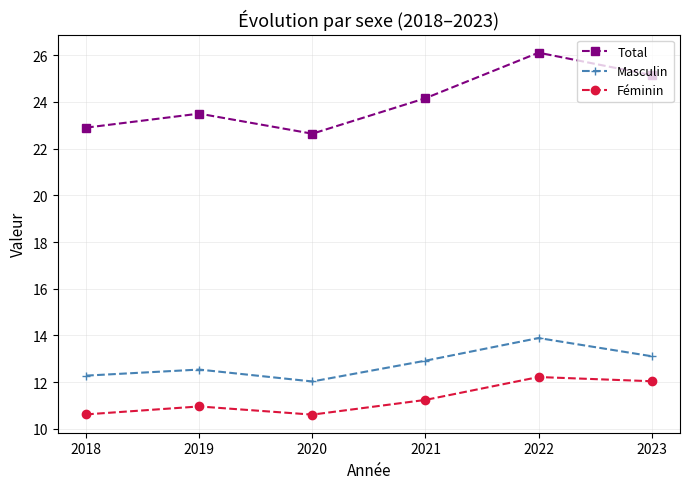

What is the maximum value for Masculin?

13.9